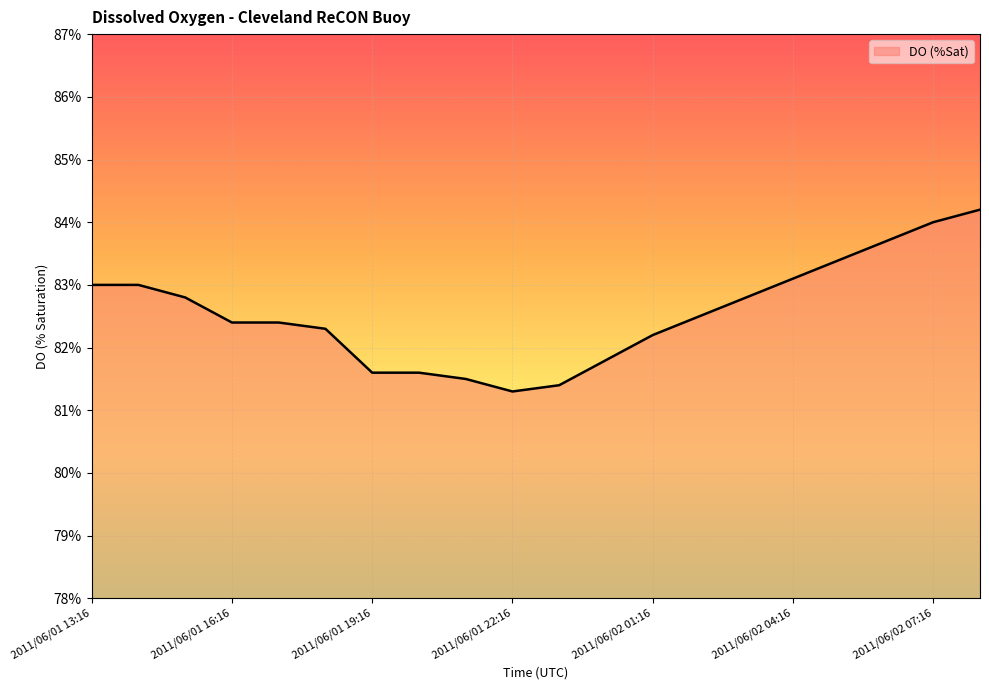

What is the maximum value shown in the chart?

84.2